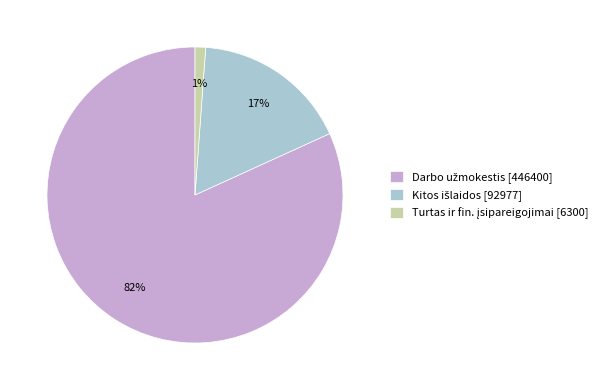

Is there a majority slice in this chart?

Yes